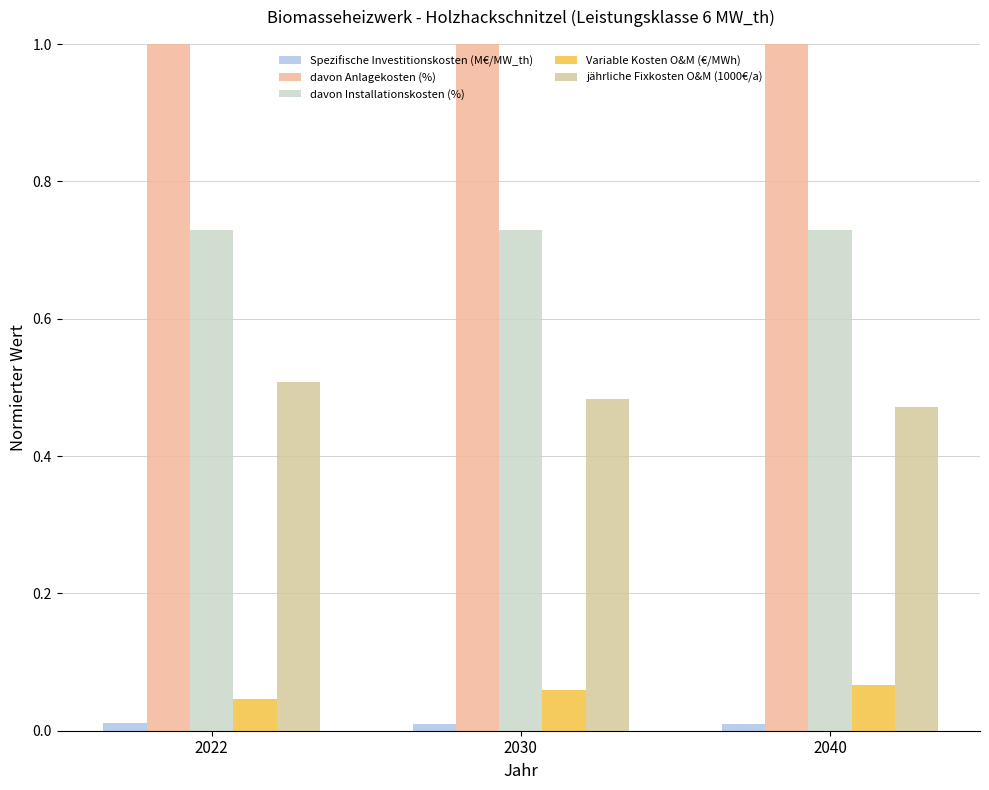

How many bars are there in each group?

5